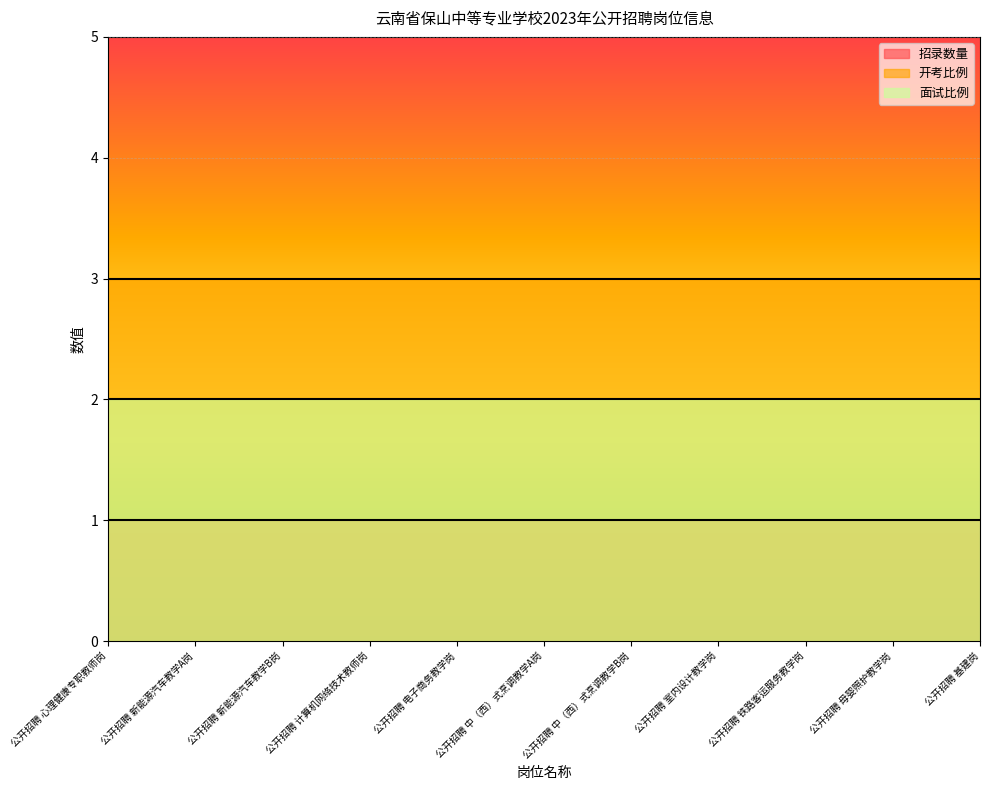

What is the spread (max minus min) of values at 公开招聘 基建岗?

2